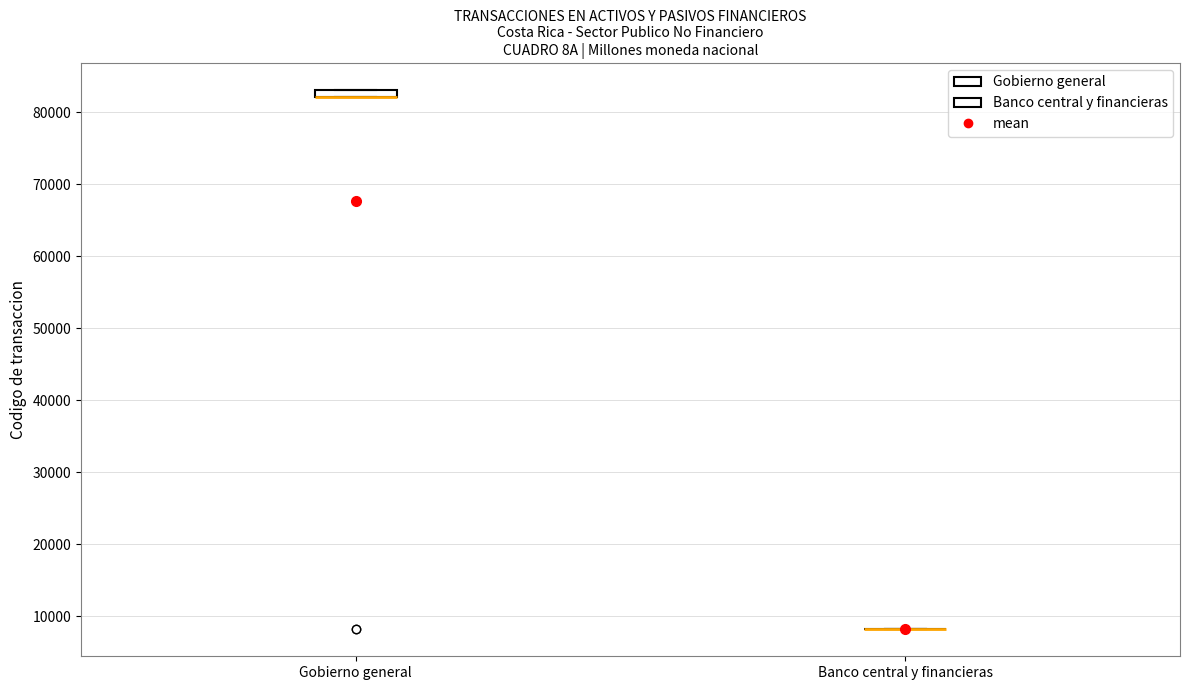

Where is the lower edge of the box for Gobierno general on the y-axis? The values are not printed on the chart, so give them approximately, as read against the axis.

82000